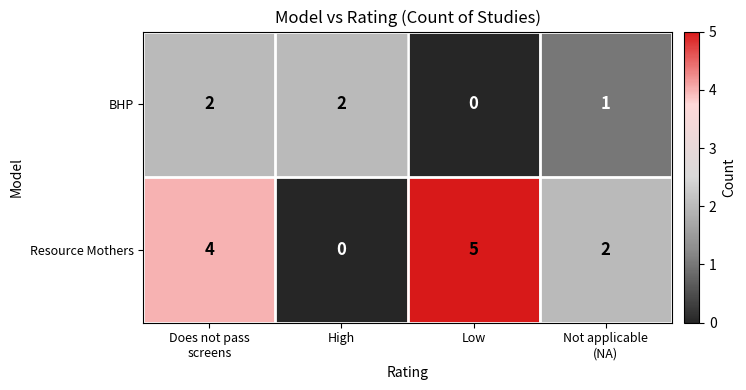

Rank the series at Does not pass
screens from highest to lowest value.

Resource Mothers, BHP